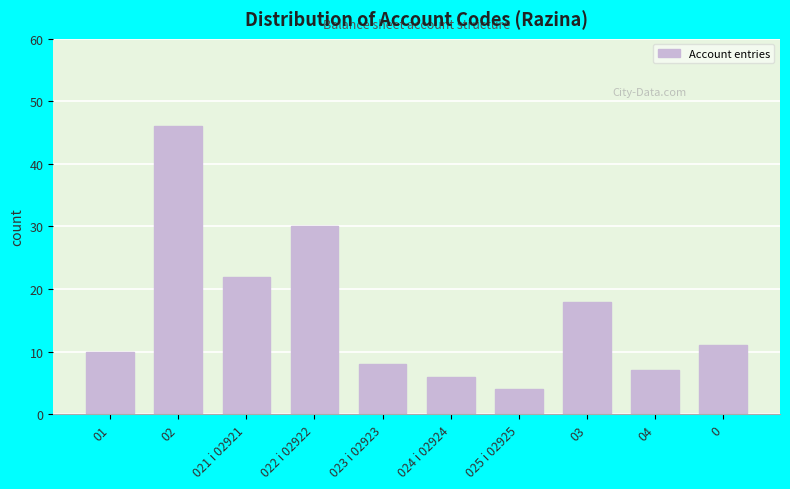

Reading left to right, what are all the values shown in this chart?

01=10	02=46	021 i 02921=22	022 i 02922=30	023 i 02923=8	024 i 02924=6	025 i 02925=4	03=18	04=7	0=11